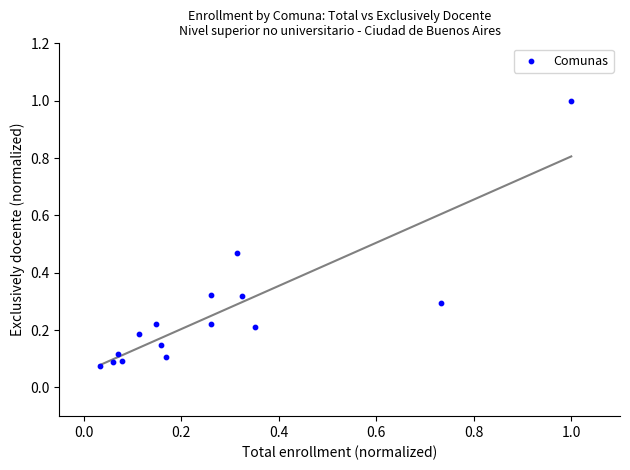

What is the range of Y values (max minus min)?

0.9